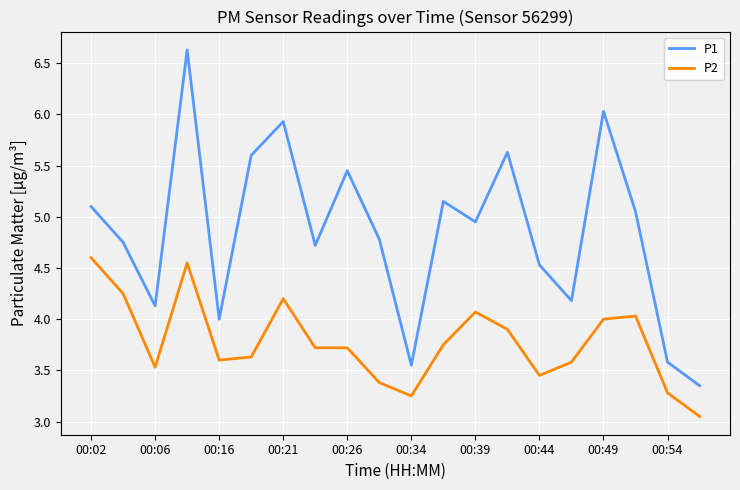

How many lines are shown in the chart?

2